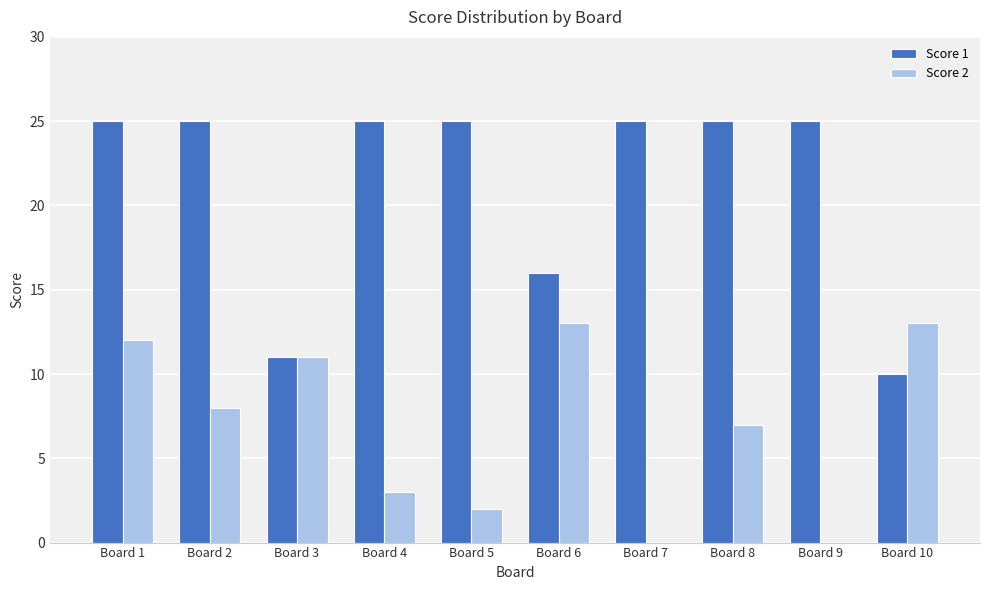

Is the value of Score 2 at Board 1 greater than the value of Score 1 at Board 2?

No